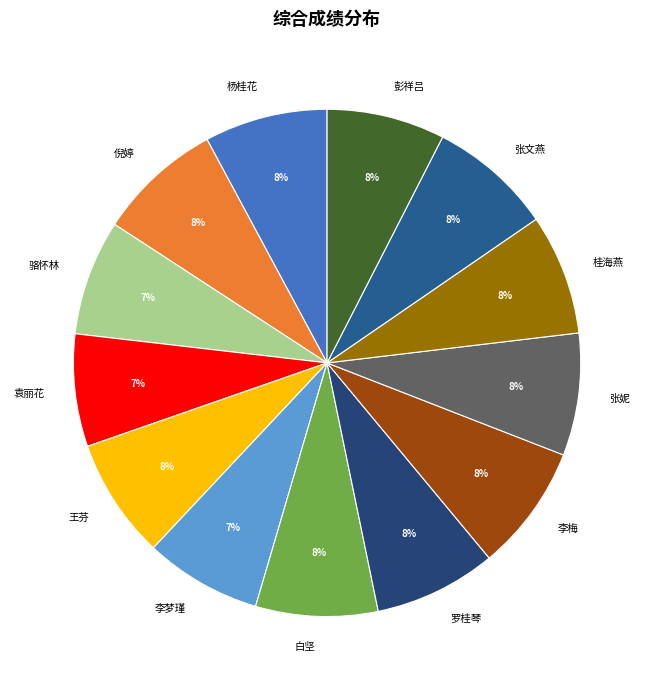

Is there any slice that represents more than half of the pie?

No